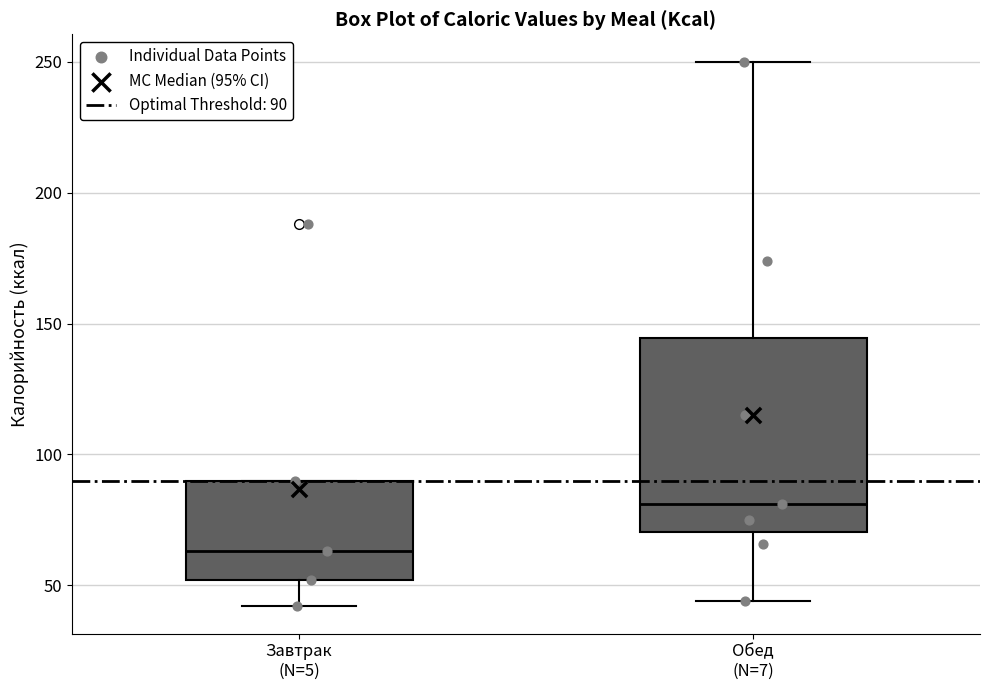

Where is the upper edge of the box for Завтрак (N=5) on the y-axis? The values are not printed on the chart, so give them approximately, as read against the axis.

90